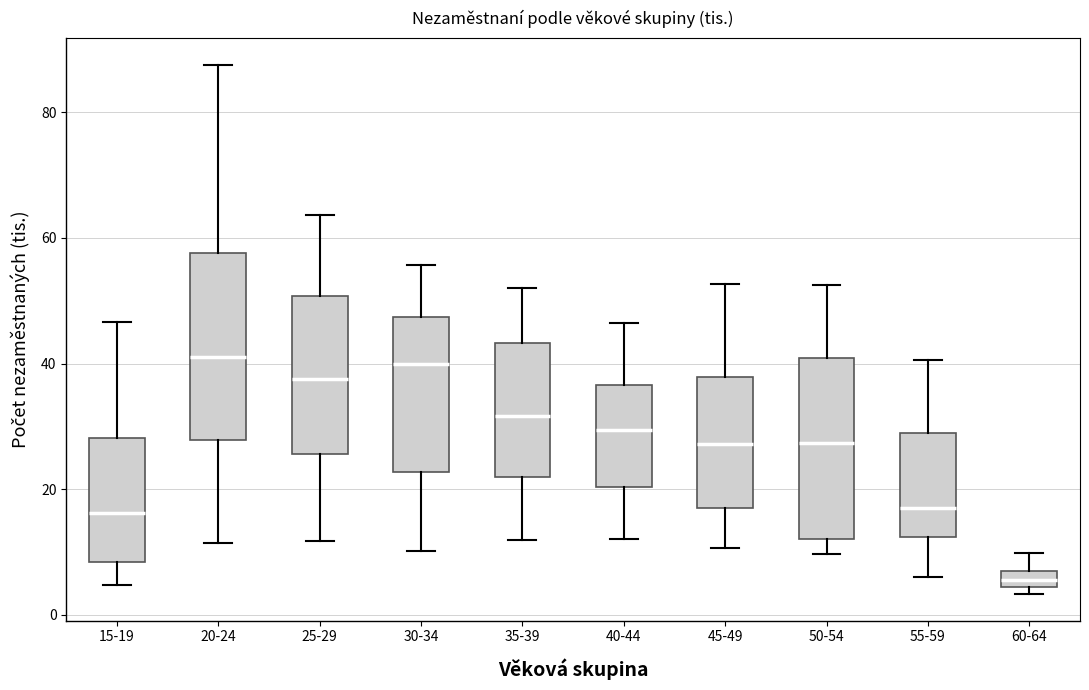

Where does the upper whisker of the box for 40-44 end on the y-axis? The values are not printed on the chart, so give them approximately, as read against the axis.

46